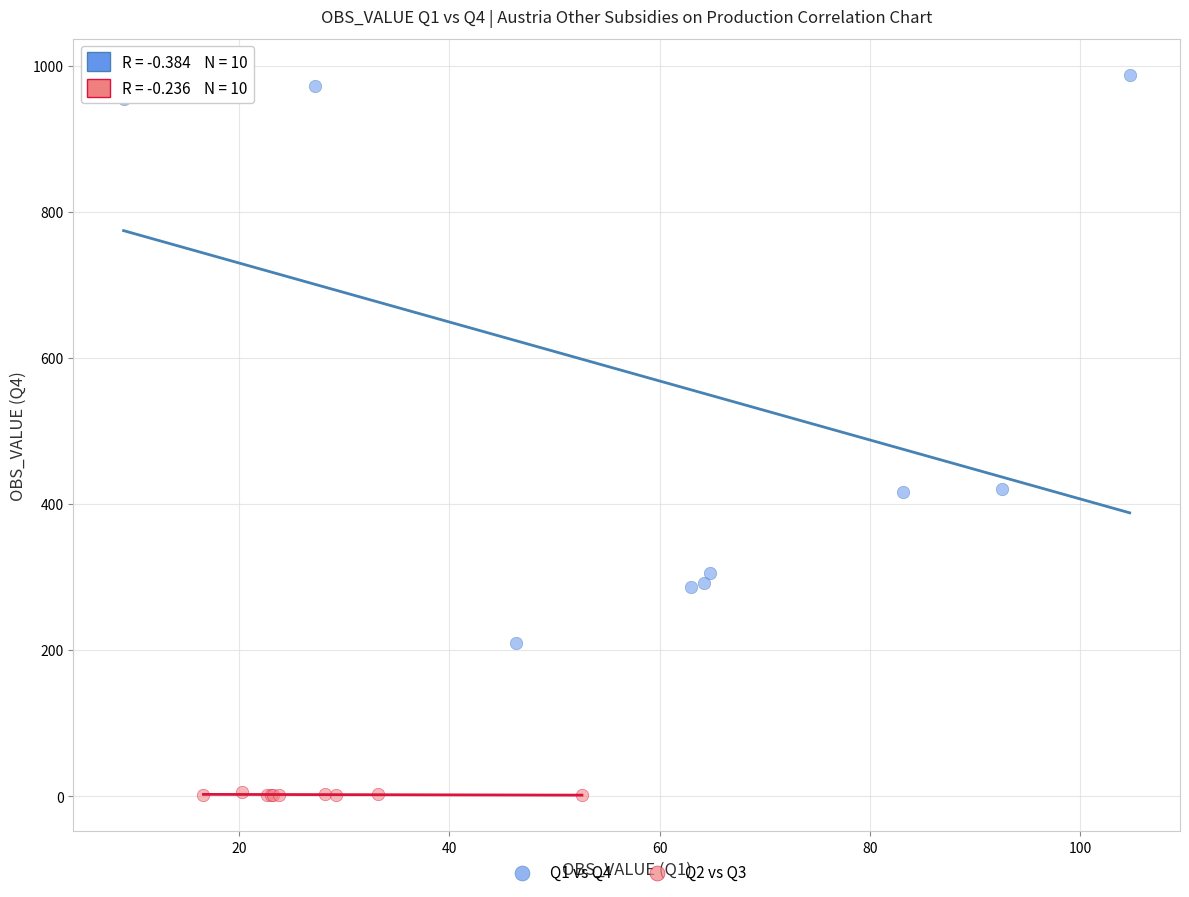

Which series contains the lowest Y value?

Q2 vs Q3